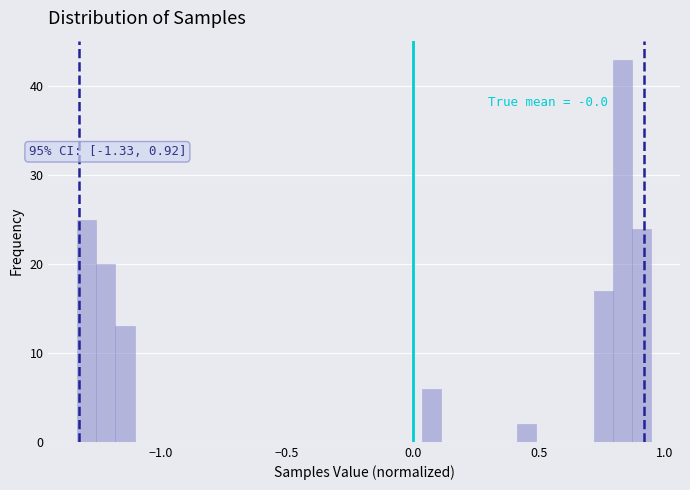

Around what value on the x-axis is the tallest bar? Give the approximate position of its centre, as read against the axis.

0.85